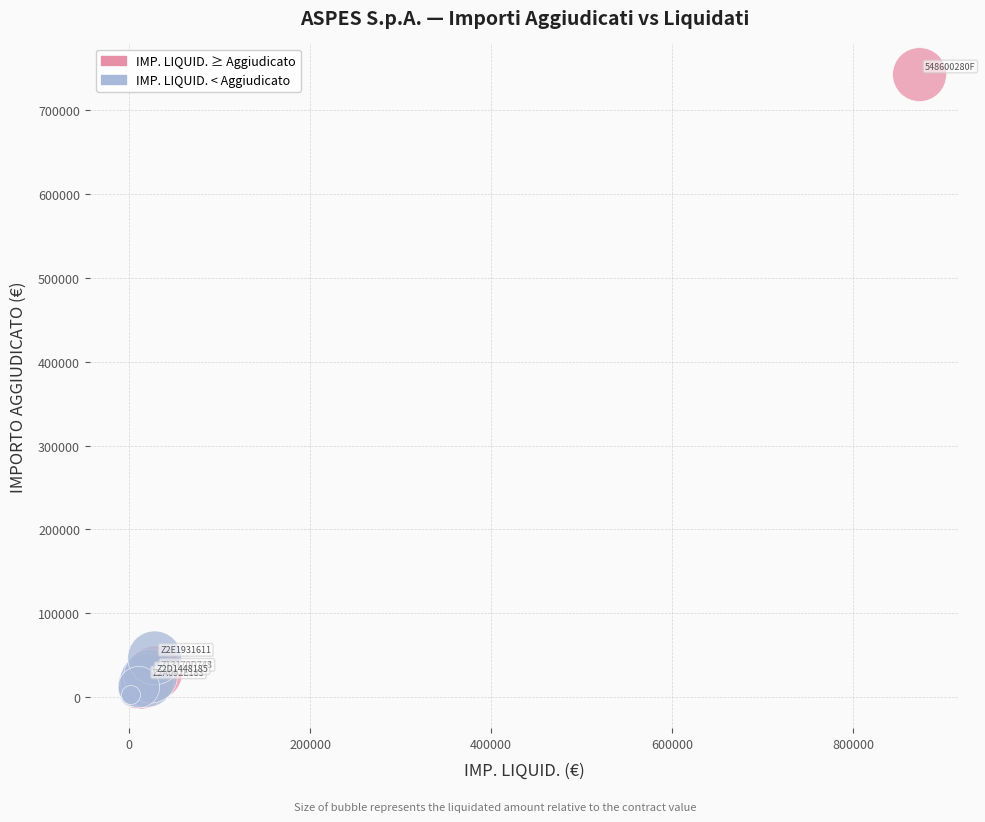

What are all the series names shown in the legend?

IMP. LIQUID. ≥ Aggiudicato, IMP. LIQUID. < Aggiudicato